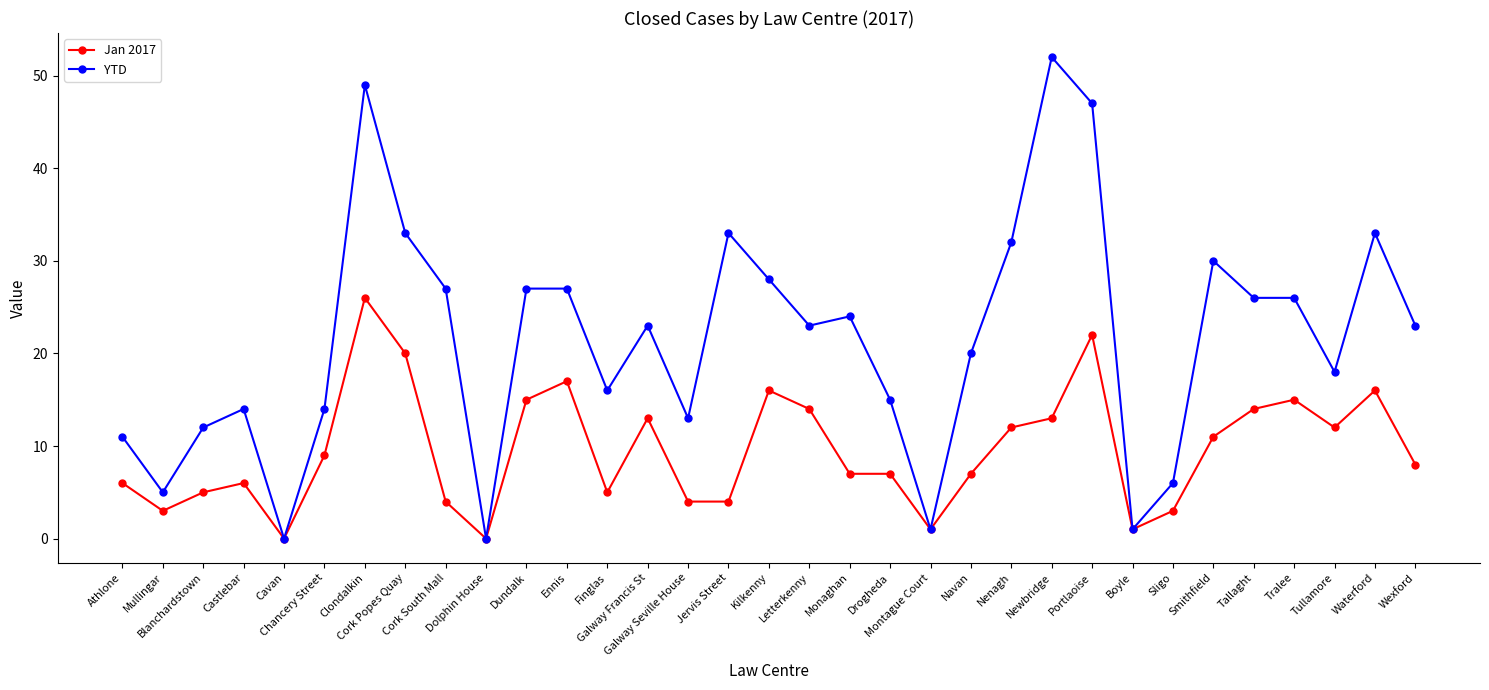

What is the difference between the maximum and second lowest values in the Jan 2017 series?

26